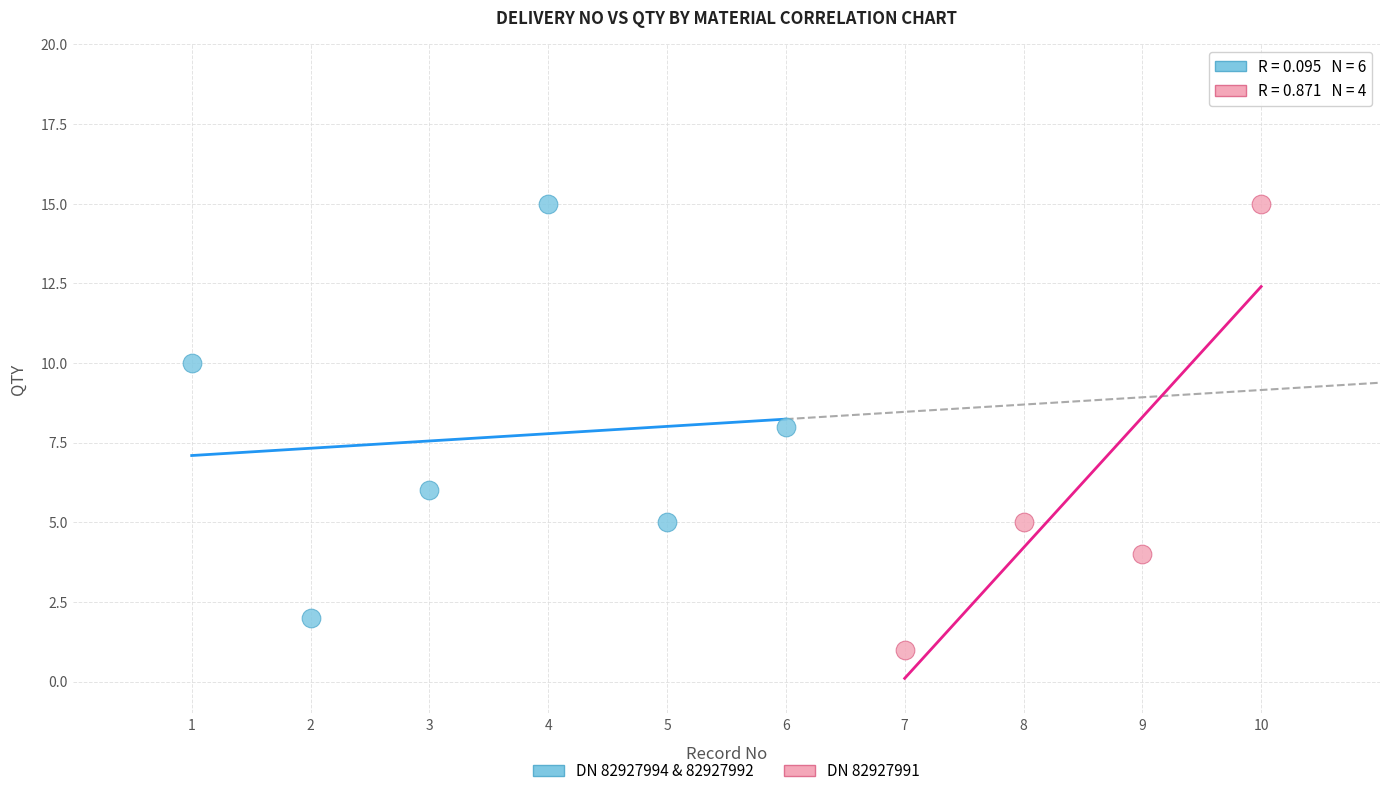

Which series reaches the minimum Y coordinate?

DN 82927991